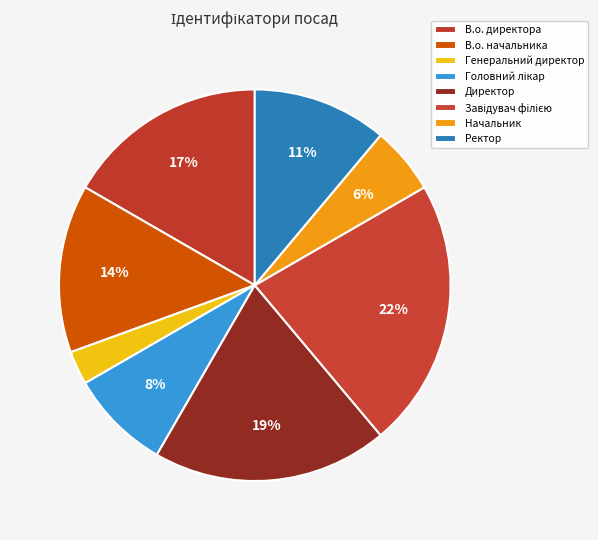

What percentage is the Завідувач філією slice, to the nearest percent?

22%